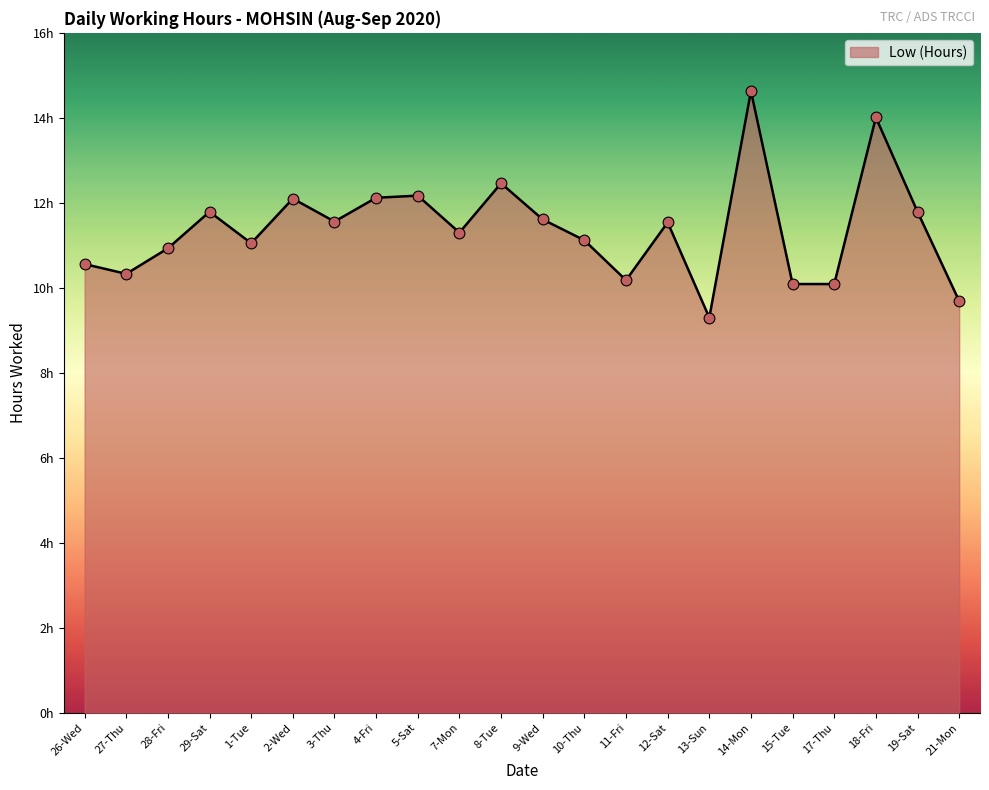

Approximately how many times larger is the value at 21-Mon compared to 8-Tue?

0.8